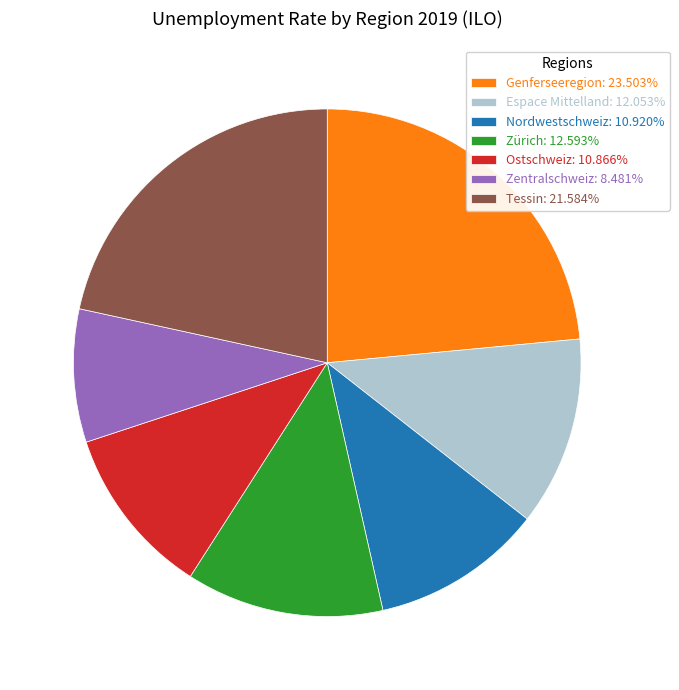

What is the ratio of the value at Tessin: 21.584% to the value at Genferseeregion: 23.503%?

0.9